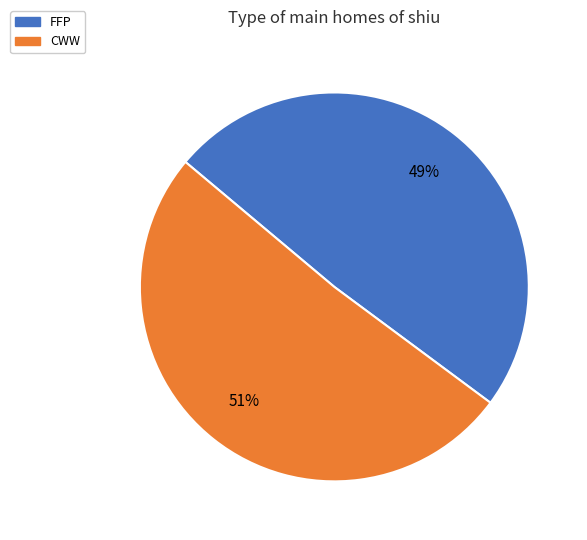

Count the number of slices in the pie.

2